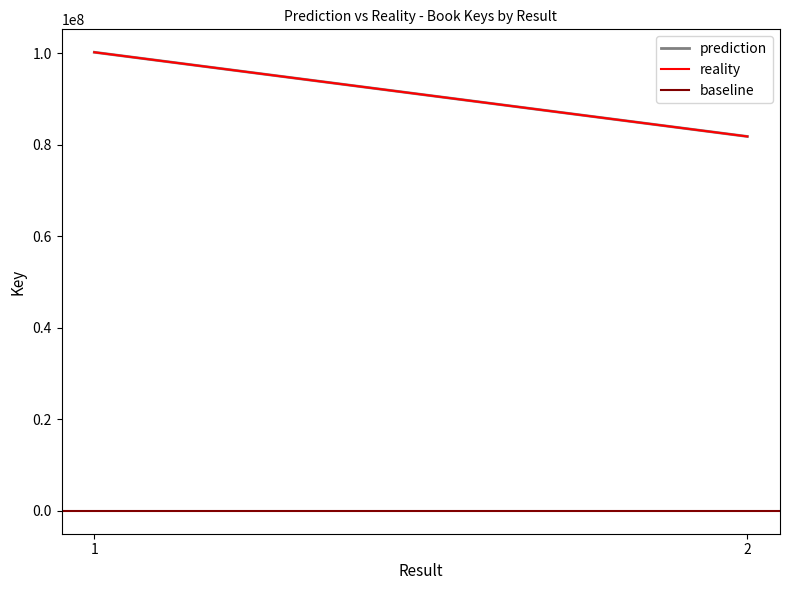

At which category is the sum across all series the highest?

1